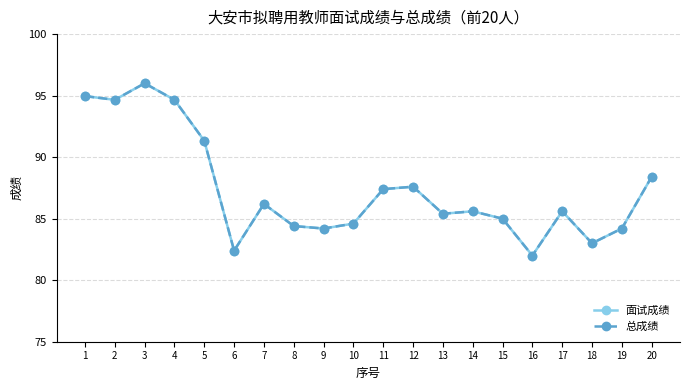

Is this an area chart (filled region under the line)?

No